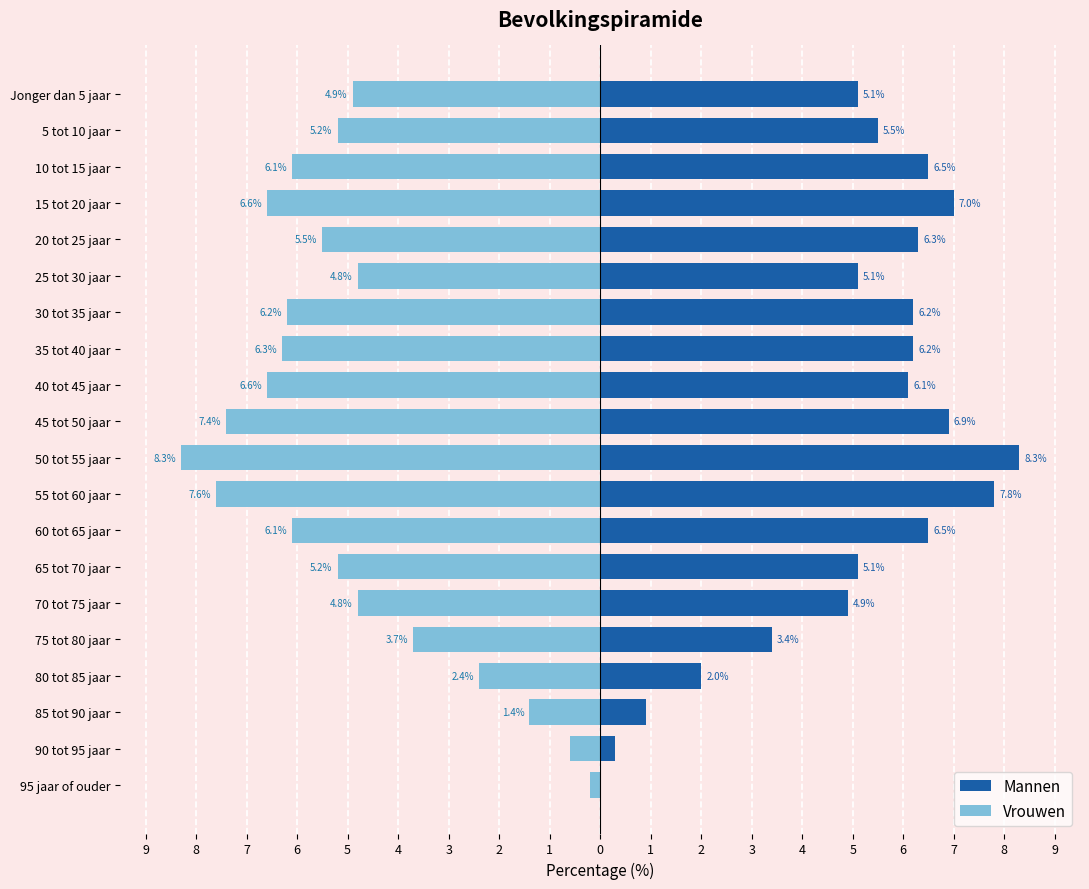

How many groups of bars are there?

20